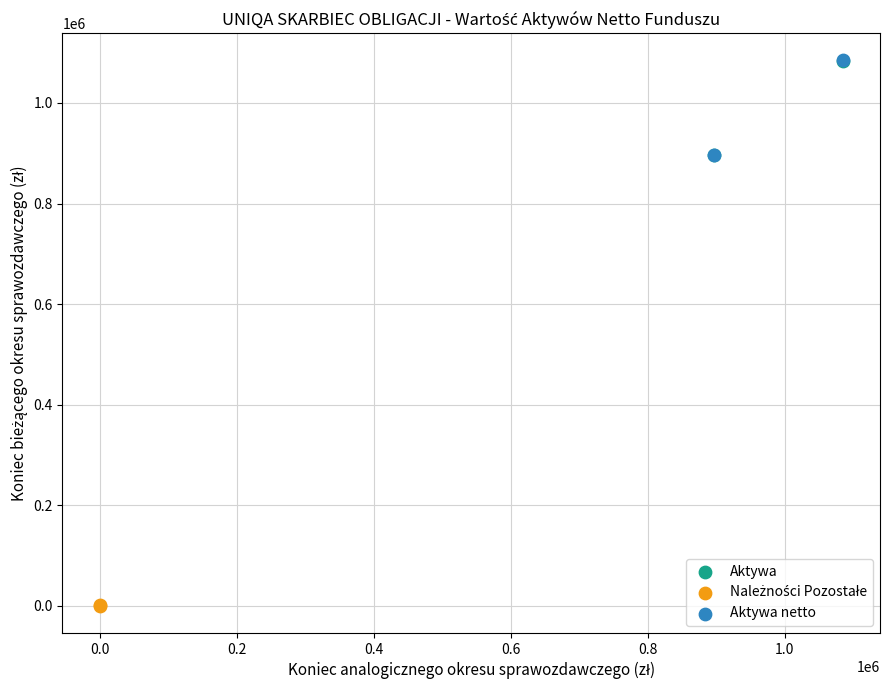

Which series has the largest Y range (max minus min)?

Aktywa netto